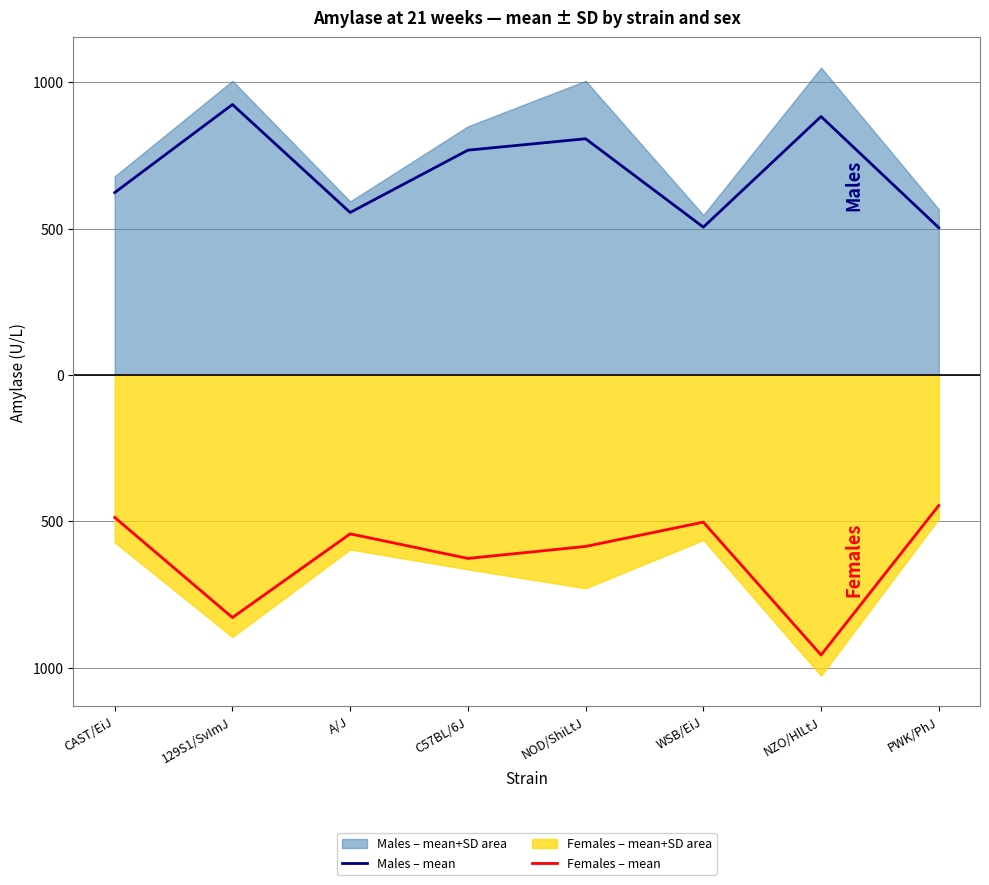

True or false: Males – mean and Females – mean cross at least once.

False